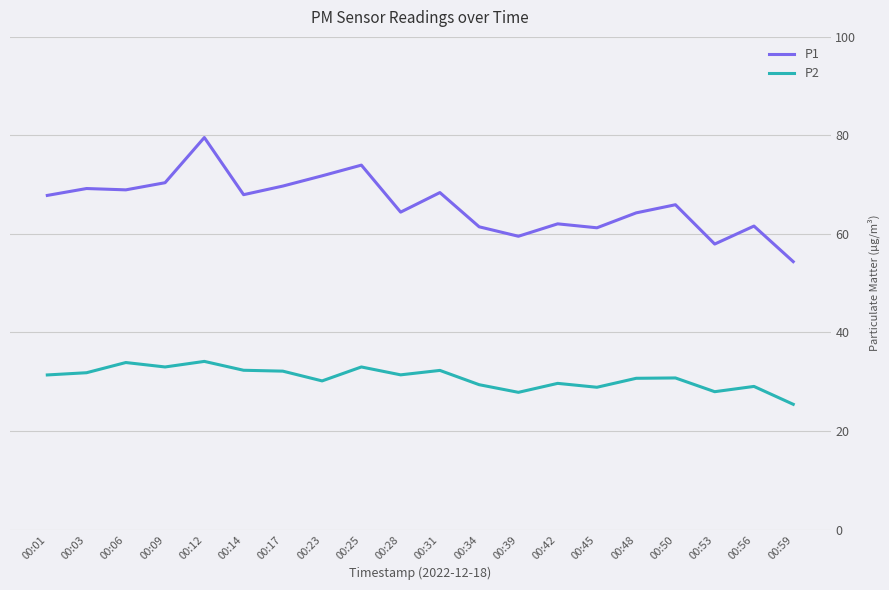

What is the maximum value for P1?

79.6